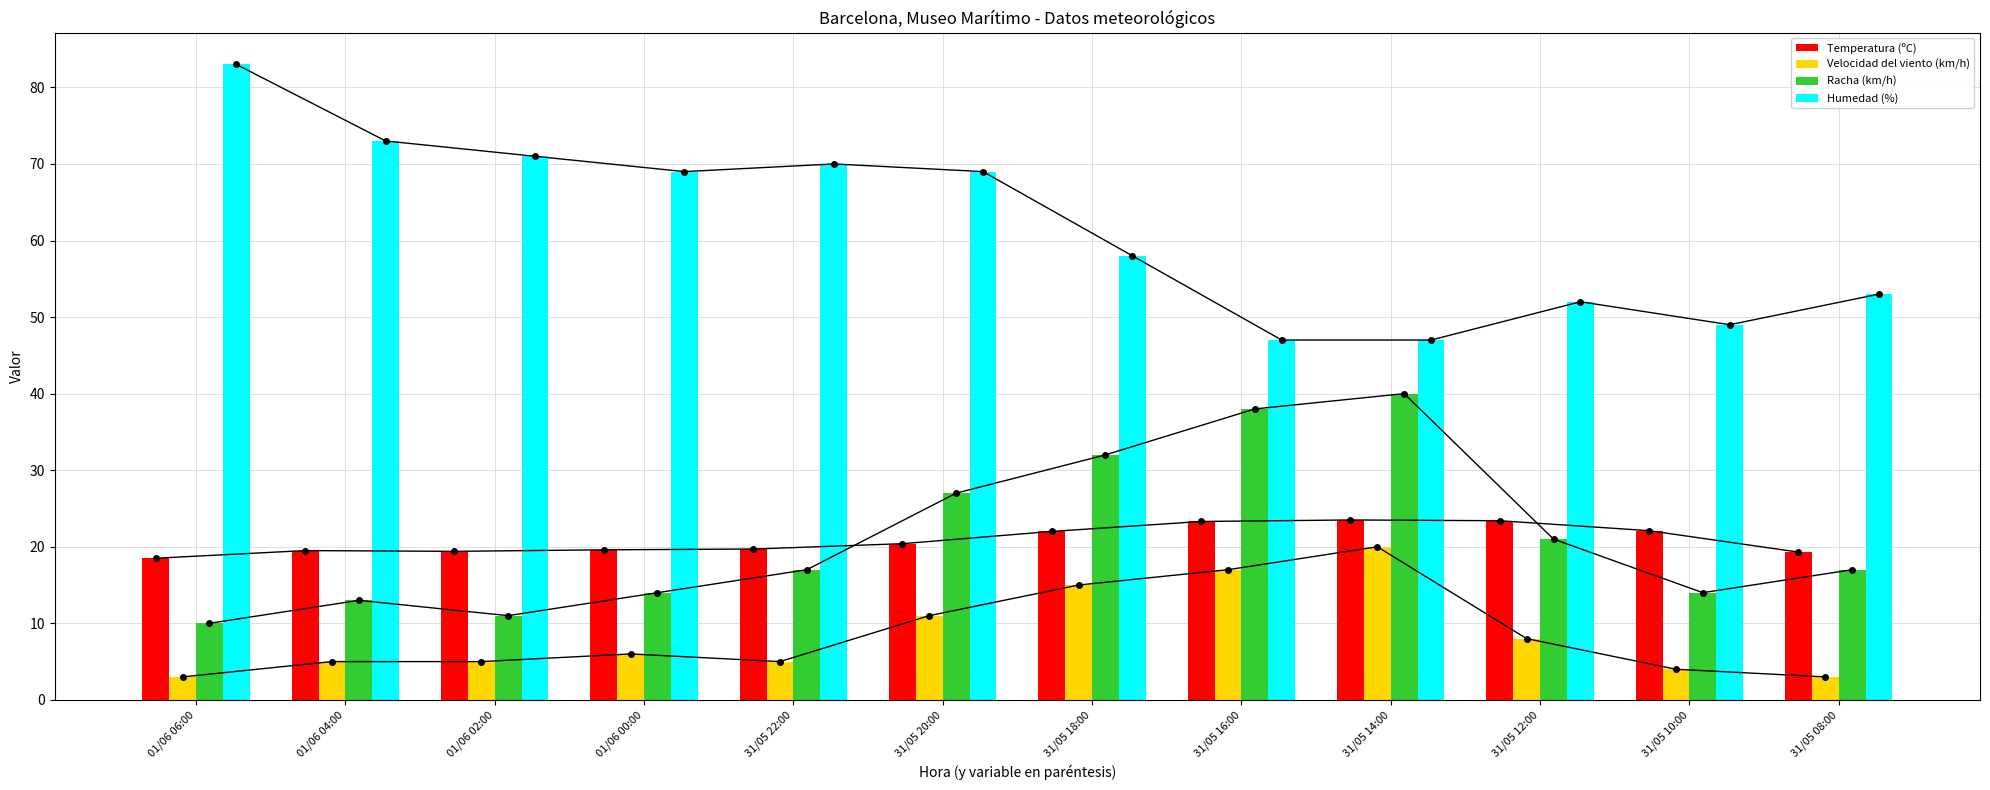

At which category does the chart reach its peak across all series?

01/06 06:00